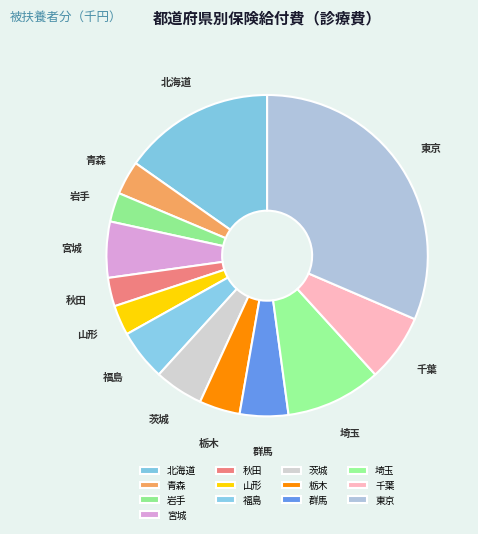

The 群馬 slice represents 5% of the pie. True or false?

True